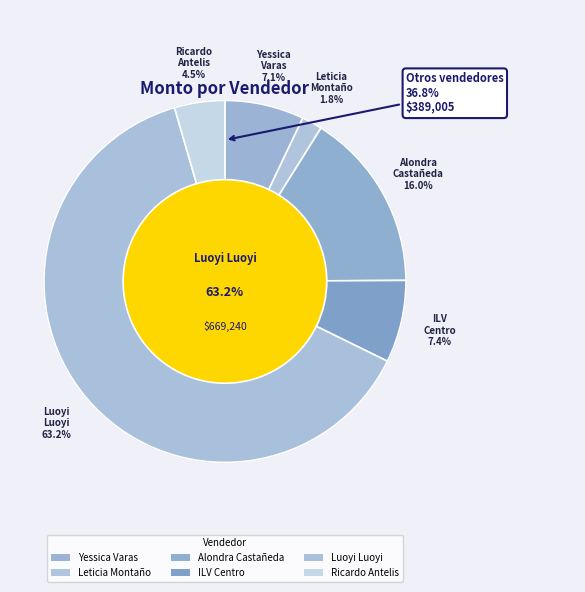

Is it true that Yessica Varas Sanchez is 7% of the pie?

True